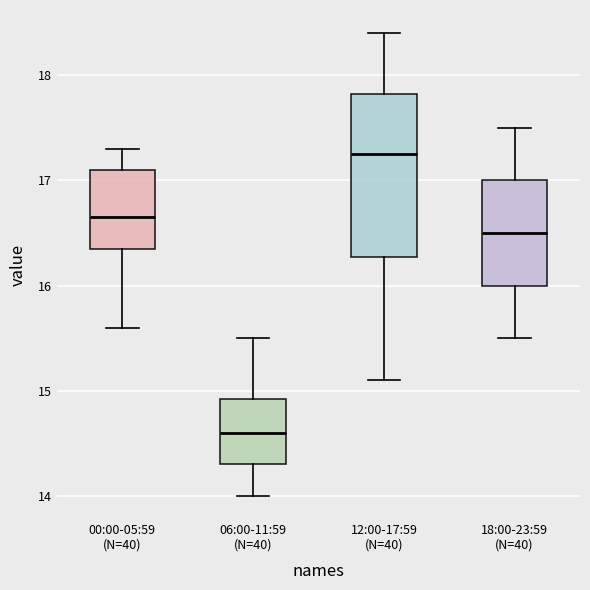

Reading left to right, transcribe this box plot: for each box, give where its median line is, the range the box spans, and where its two whiskers end, as read against the y-axis. The values are not printed on the chart, so give them approximately, as read against the axis.

00:00-05:59 (N=40): median 16.7, box 16.4 to 17.1, whiskers 15.6 to 17.3
06:00-11:59 (N=40): median 14.6, box 14.3 to 14.9, whiskers 14.0 to 15.5
12:00-17:59 (N=40): median 17.3, box 16.3 to 17.8, whiskers 15.1 to 18.4
18:00-23:59 (N=40): median 16.5, box 16.0 to 17.0, whiskers 15.5 to 17.5